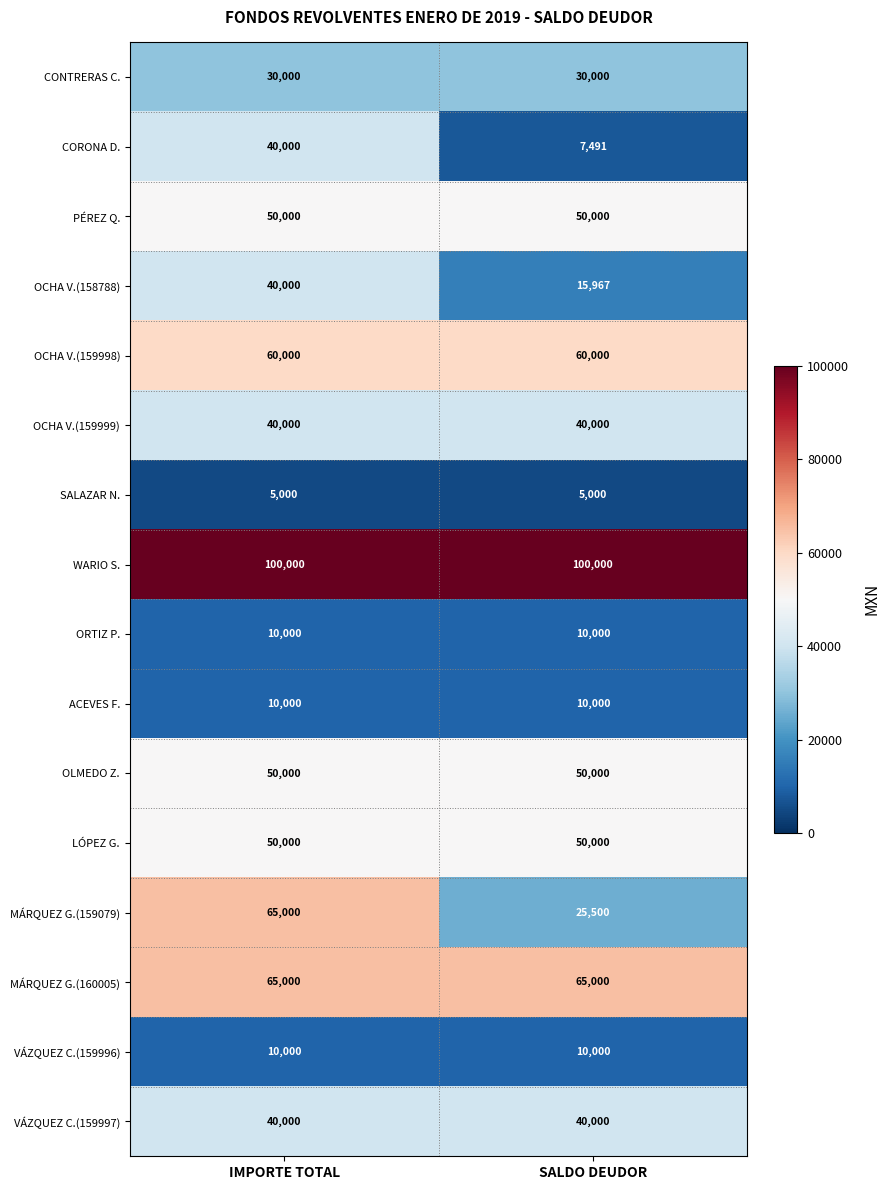

What is the difference between the highest and lowest values at SALDO DEUDOR?

95000